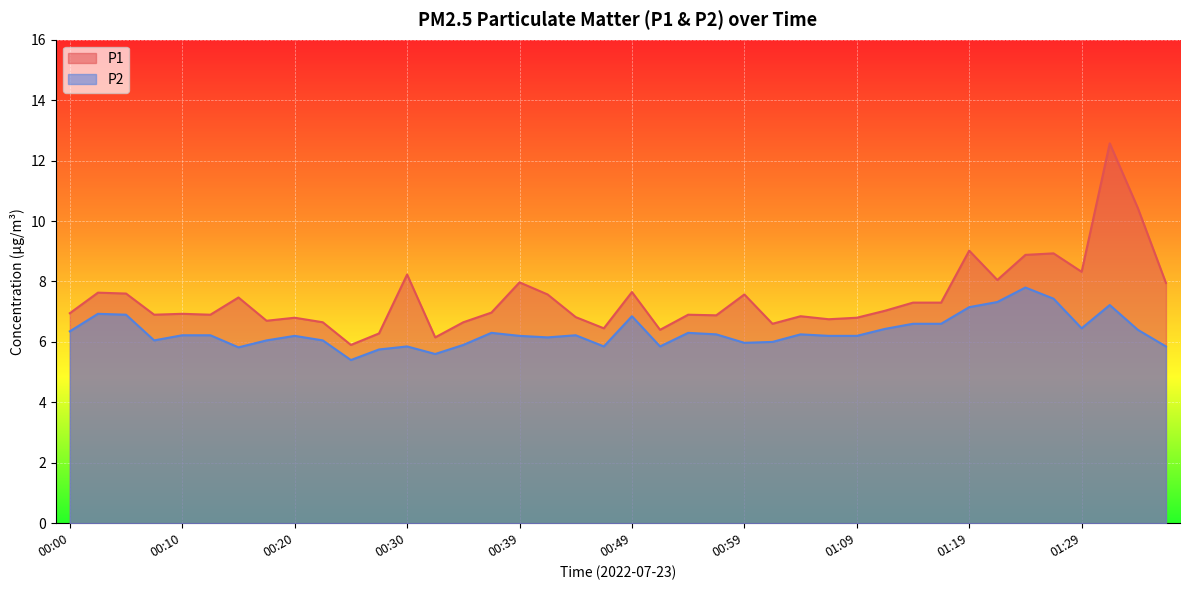

What is the minimum value for P1?

5.9